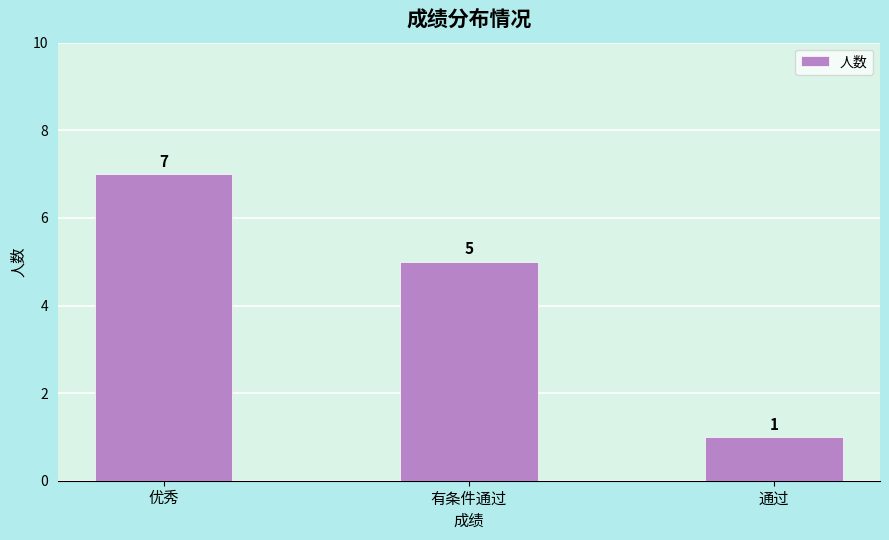

What is the maximum value shown in the chart?

7